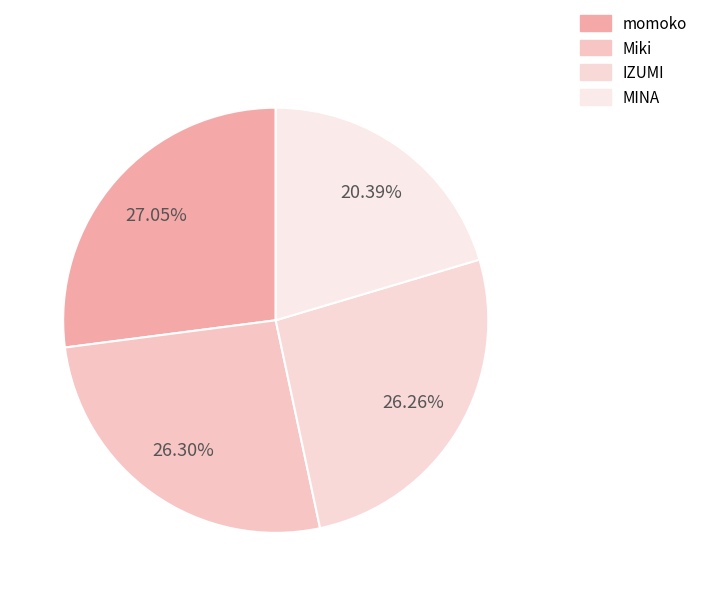

Rank the categories by value from lowest to highest.

MINA, IZUMI, Miki, momoko